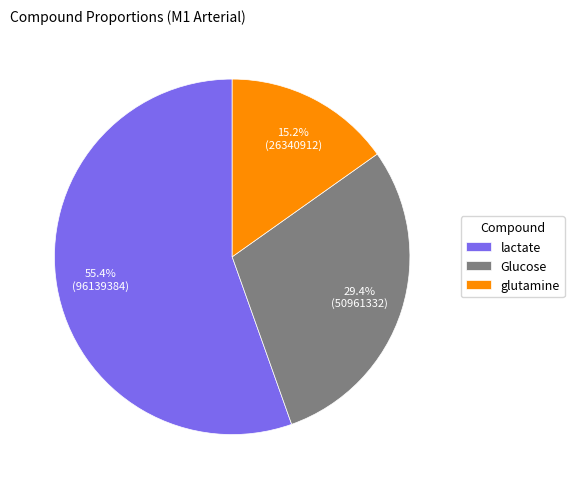

To the nearest percent, what is the difference between the Glucose and glutamine slice percentages?

14%